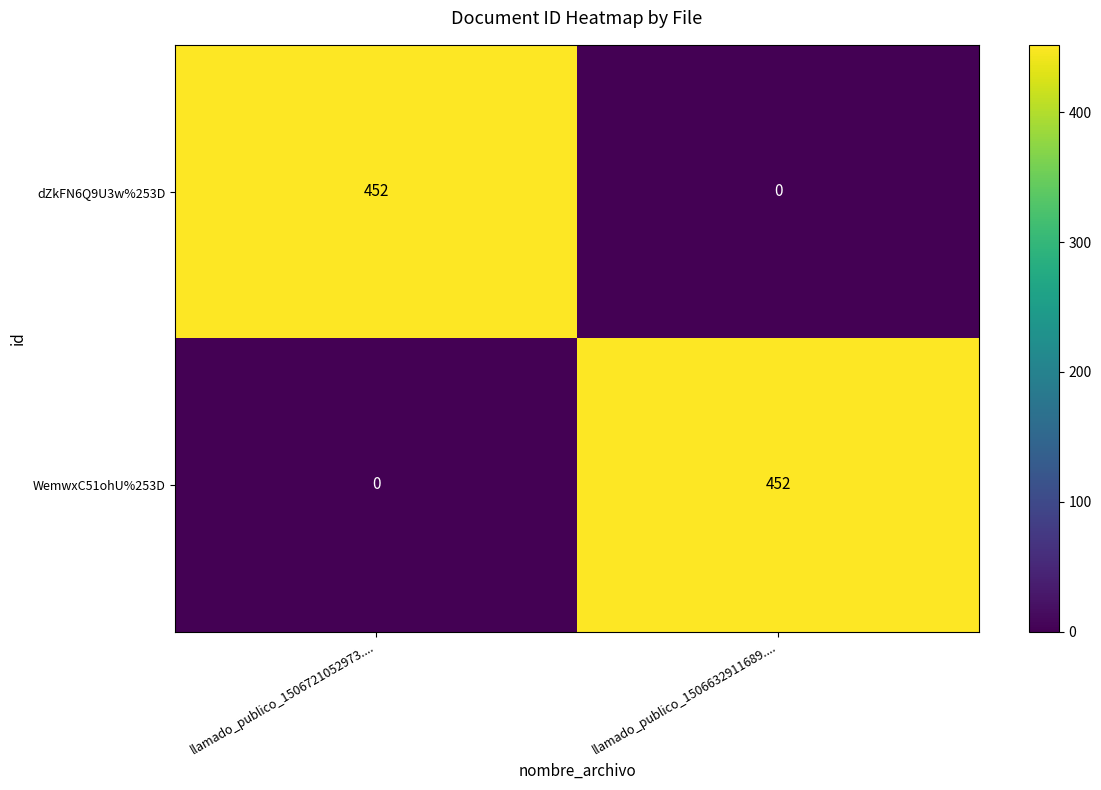

What value does the WemwxC51ohU%253D series have at llamado_publico_1506632911689...., to the nearest 50?

450